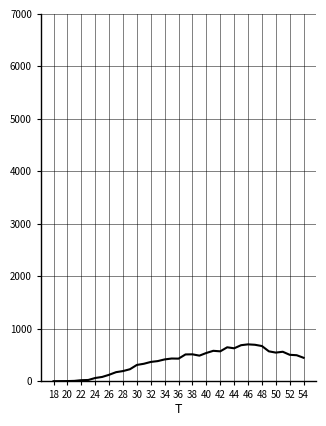

What is the difference between the maximum and minimum values?

702